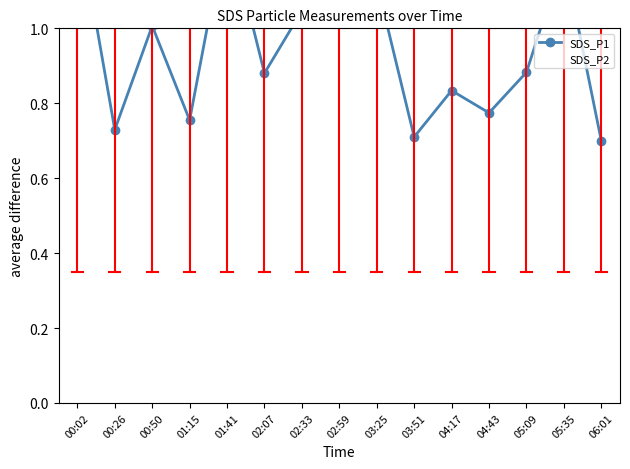

Does the chart have visible grid lines?

No